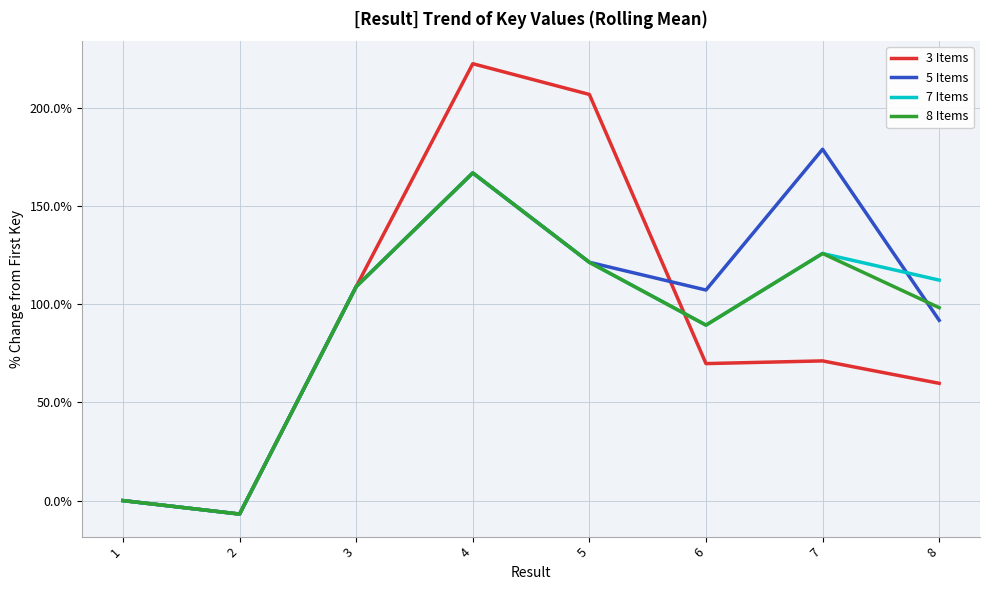

Which series has the widest spread of values?

3 Items